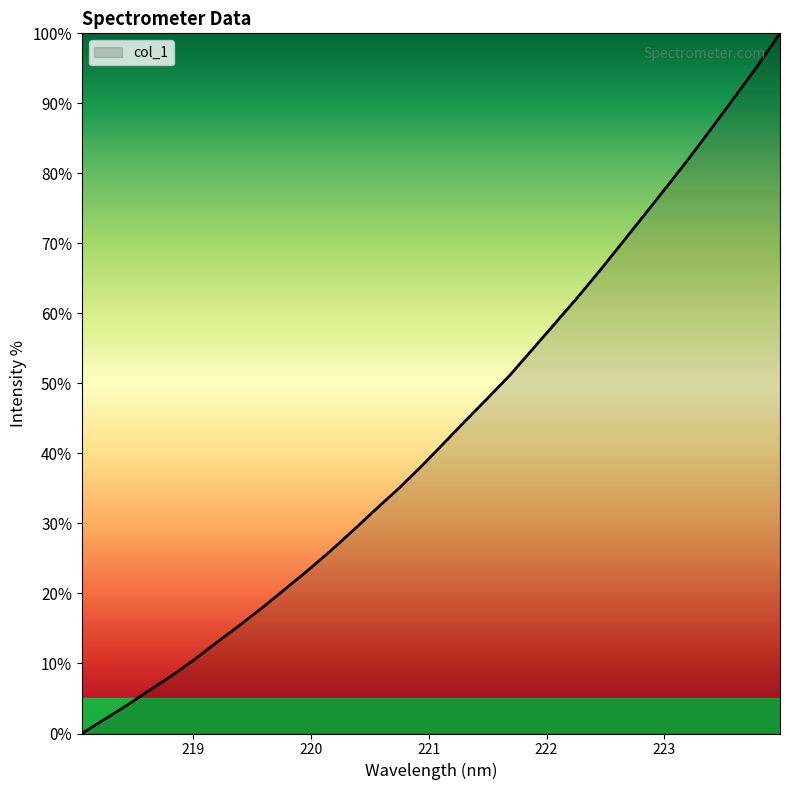

What is the difference between the maximum and minimum values?

100.0